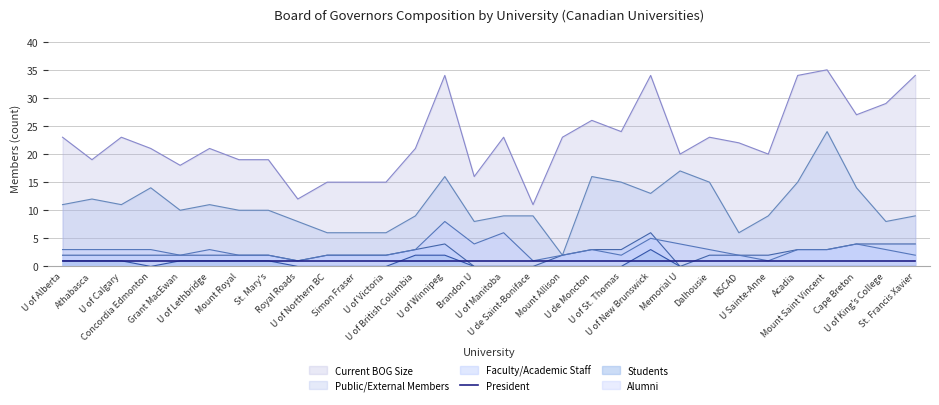

What is the maximum value shown in the chart?

35